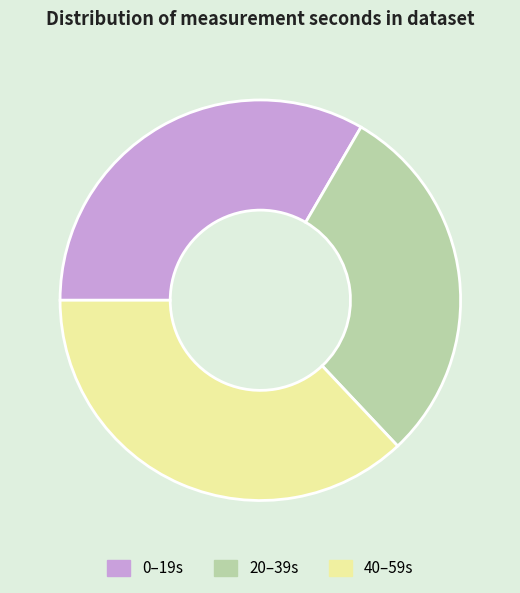

Rank the categories by value from lowest to highest.

20–39s, 0–19s, 40–59s